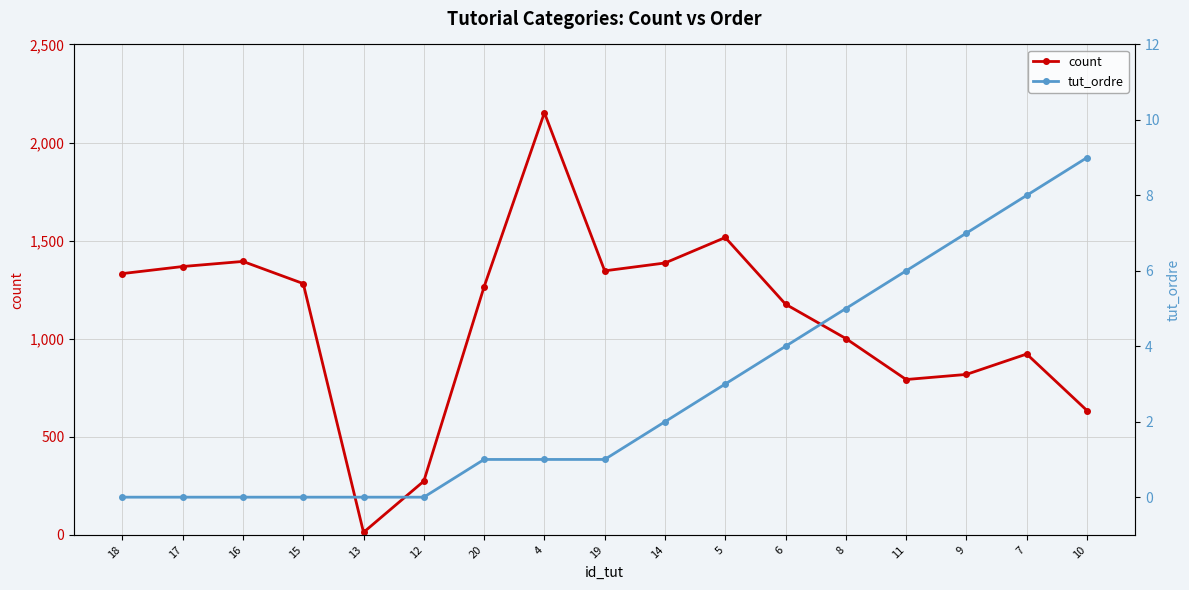

Which has a higher value, 12 or 13?

12